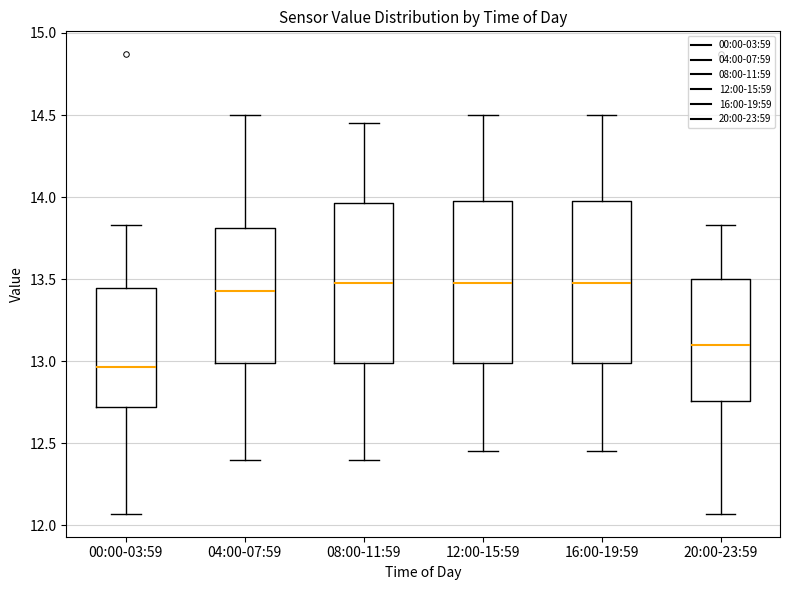

Reading left to right, transcribe this box plot: for each box, give where its median line is, the range the box spans, and where its two whiskers end, as read against the y-axis. The values are not printed on the chart, so give them approximately, as read against the axis.

00:00-03:59: median 12.95, box 12.70 to 13.45, whiskers 12.05 to 13.85
04:00-07:59: median 13.45, box 13.00 to 13.80, whiskers 12.40 to 14.50
08:00-11:59: median 13.50, box 13.00 to 13.95, whiskers 12.40 to 14.45
12:00-15:59: median 13.50, box 13.00 to 14.00, whiskers 12.45 to 14.50
16:00-19:59: median 13.50, box 13.00 to 14.00, whiskers 12.45 to 14.50
20:00-23:59: median 13.10, box 12.75 to 13.50, whiskers 12.05 to 13.85